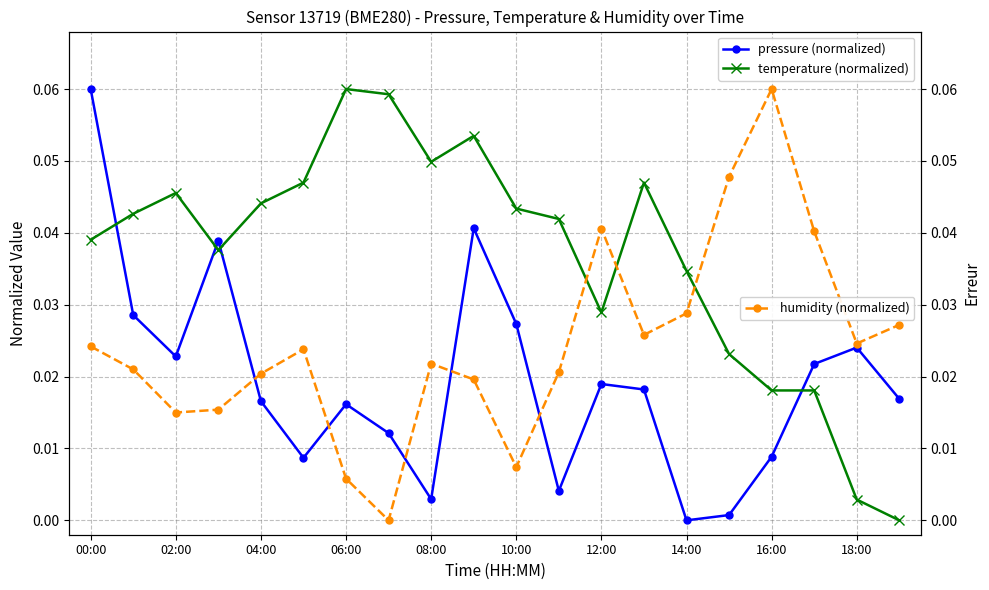

How many lines are shown in the chart?

3